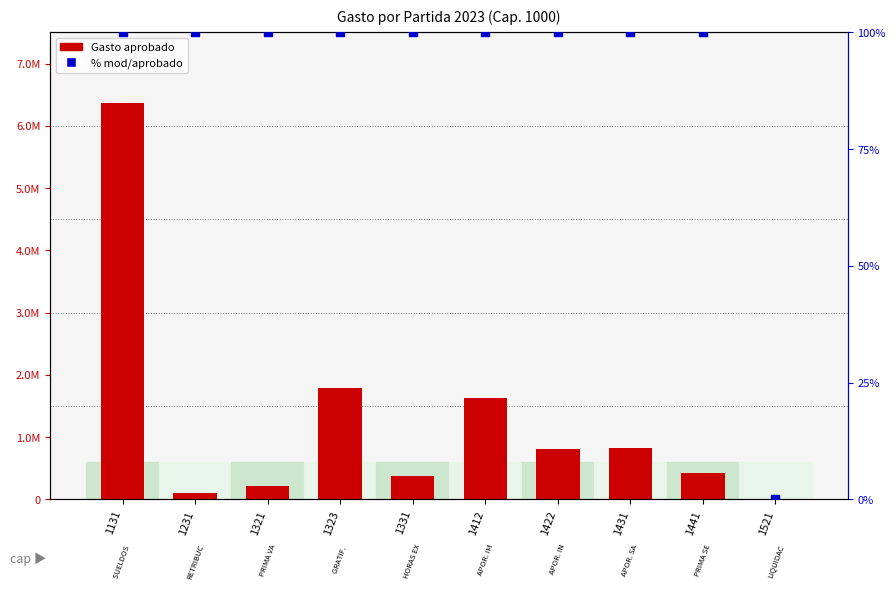

Which series has the largest total across all categories?

Gasto aprobado